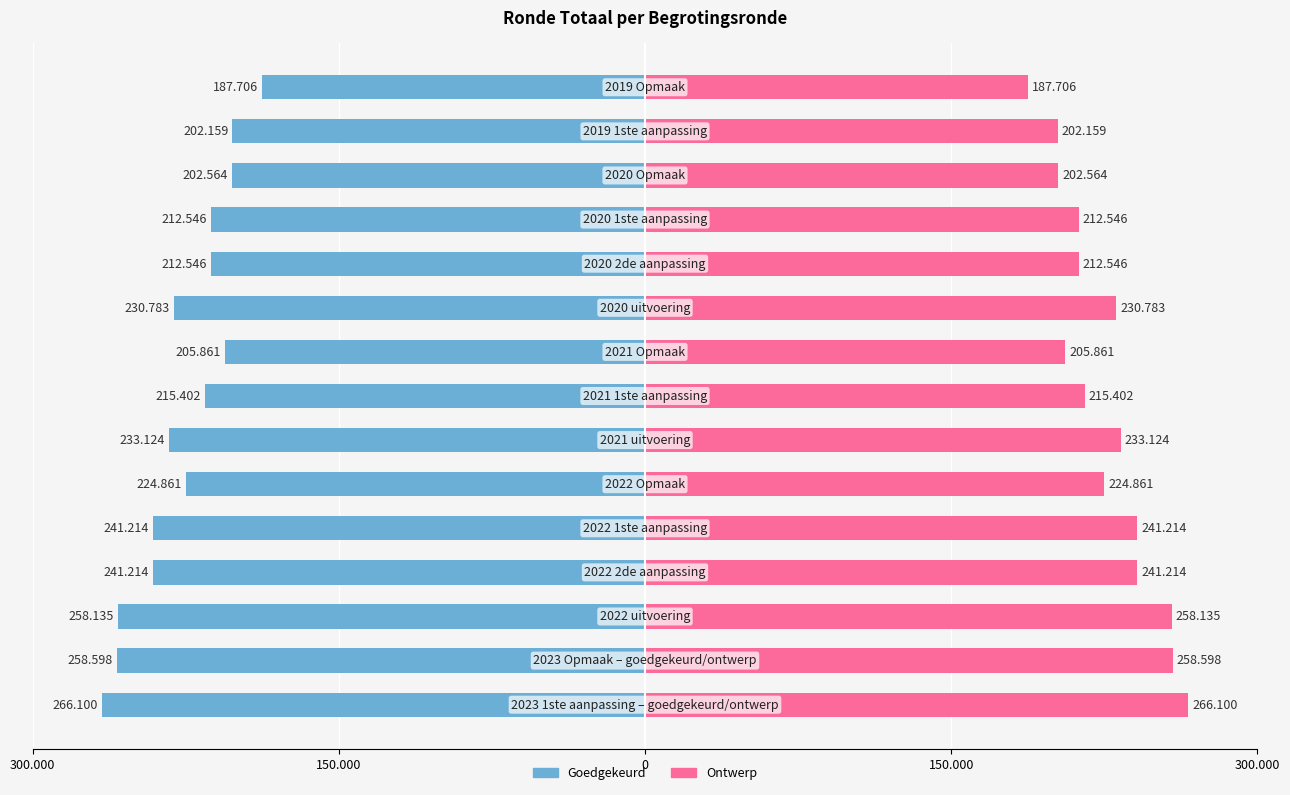

What is the value of the Goedgekeurd bar at the 13th from the left?

-202564